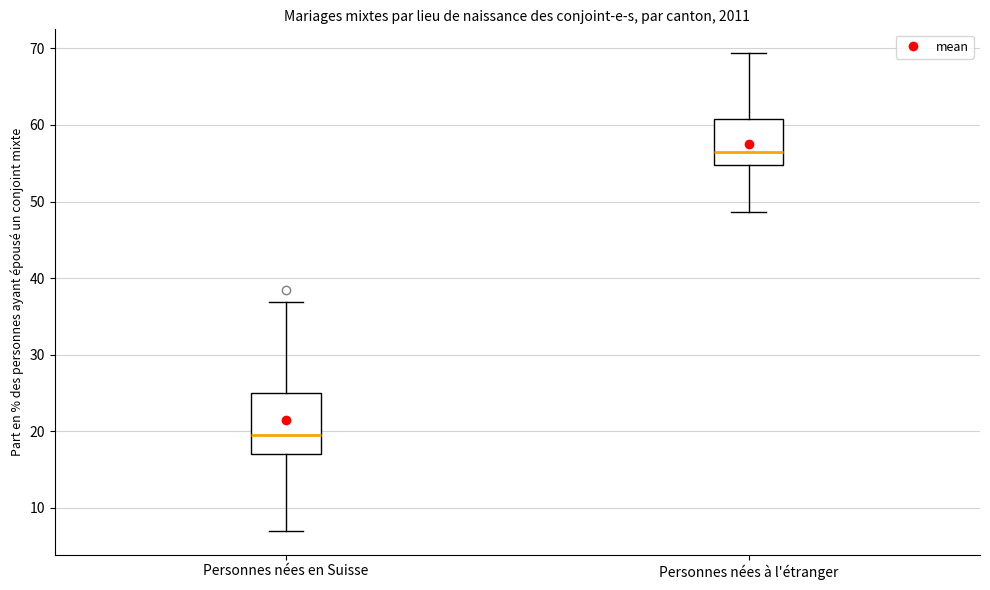

Which box is the tallest, from its lower edge to its upper edge?

Personnes nées en Suisse